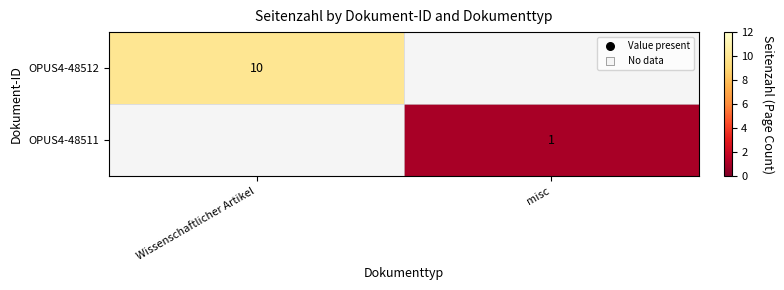

Is the value of OPUS4-48512 at Wissenschaftlicher Artikel greater than the value of OPUS4-48511 at misc?

Yes